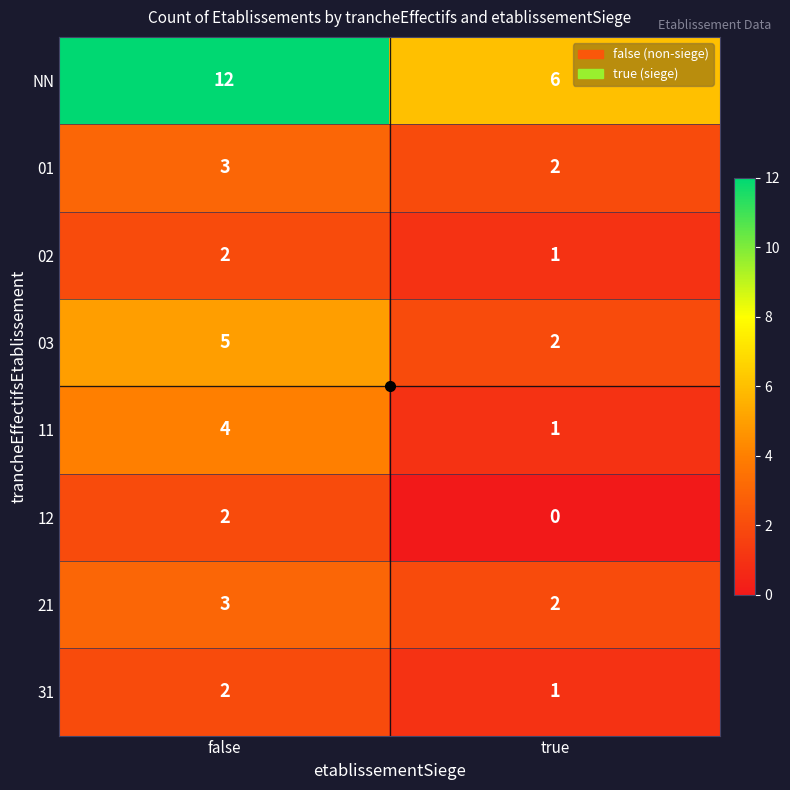

At which label is 03 closest to 3?

true